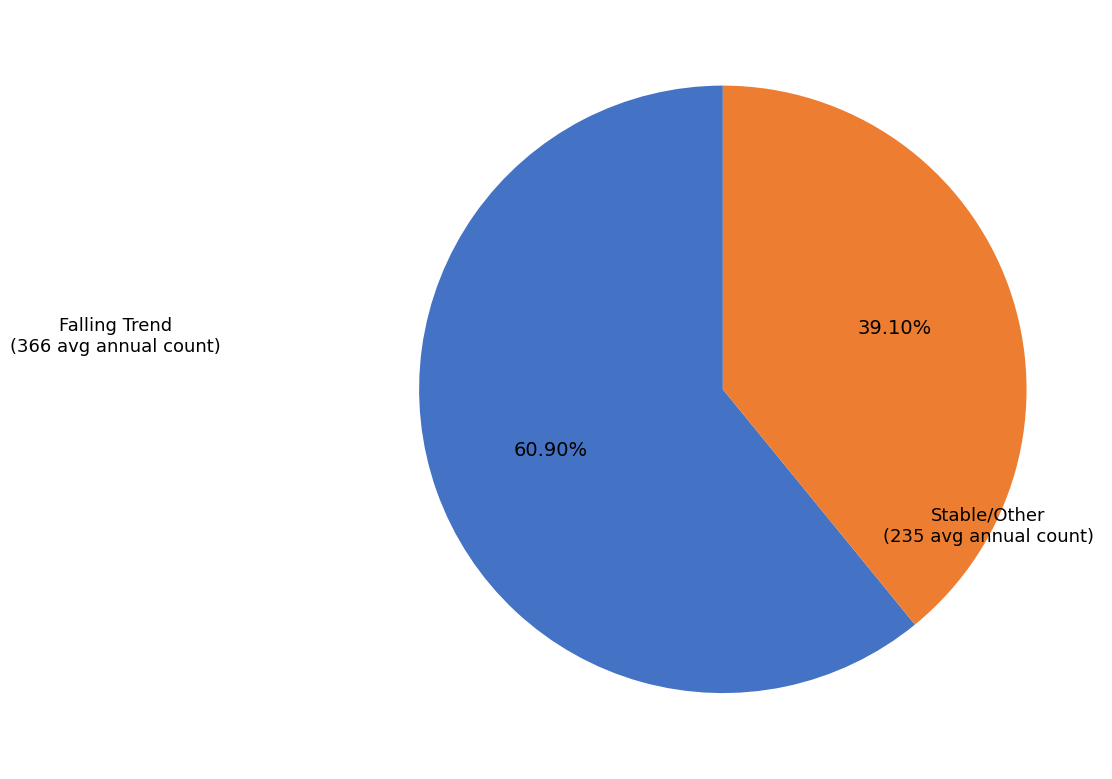

Is there any slice that represents more than half of the pie?

Yes